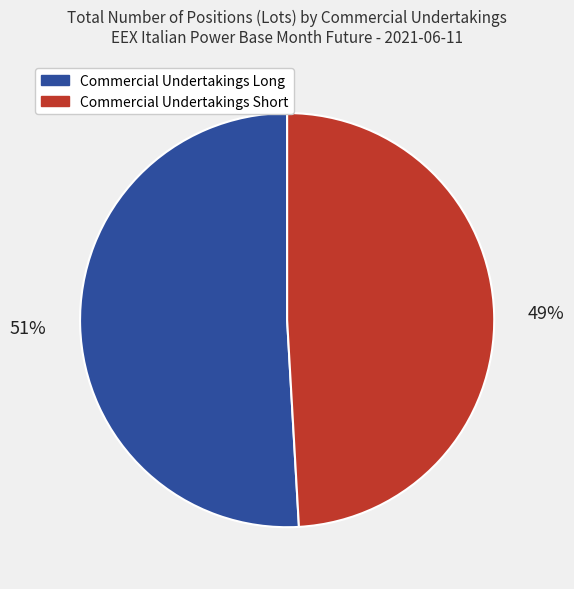

Combined, do Commercial Undertakings Long and Commercial Undertakings Short account for over 50%?

Yes